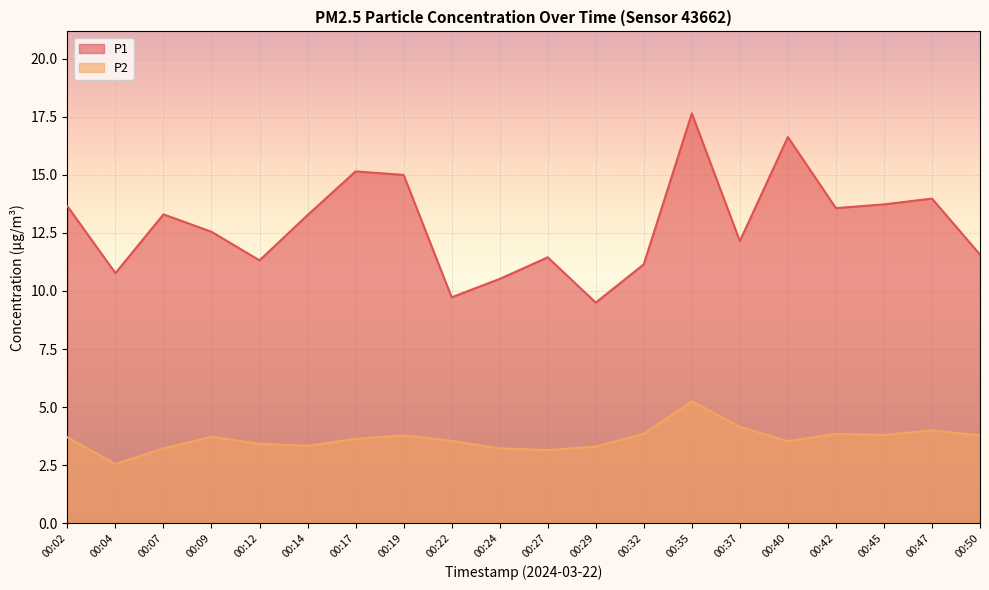

True or false: P1 and P2 cross at least once.

False